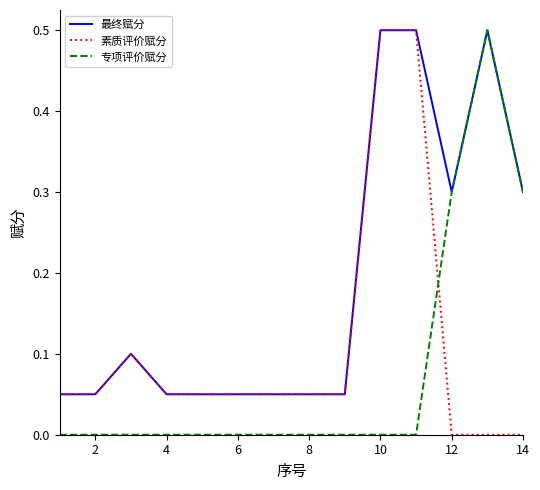

Rank the series by their average value, from highest to lowest.

最终赋分, 素质评价赋分, 专项评价赋分